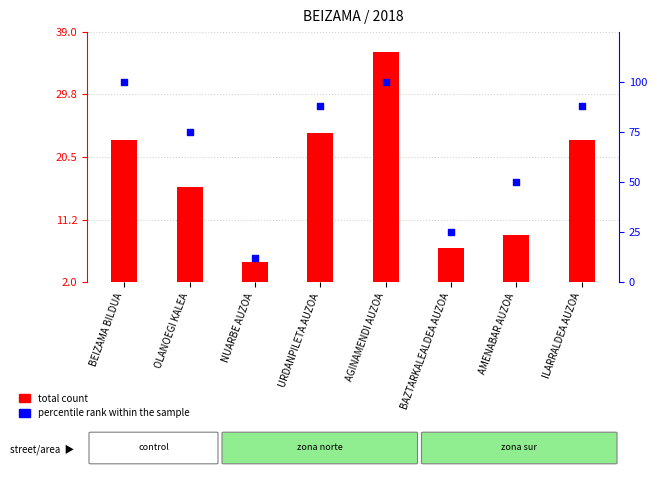

At which category is the sum across all series the highest?

AGINAMENDI AUZOA